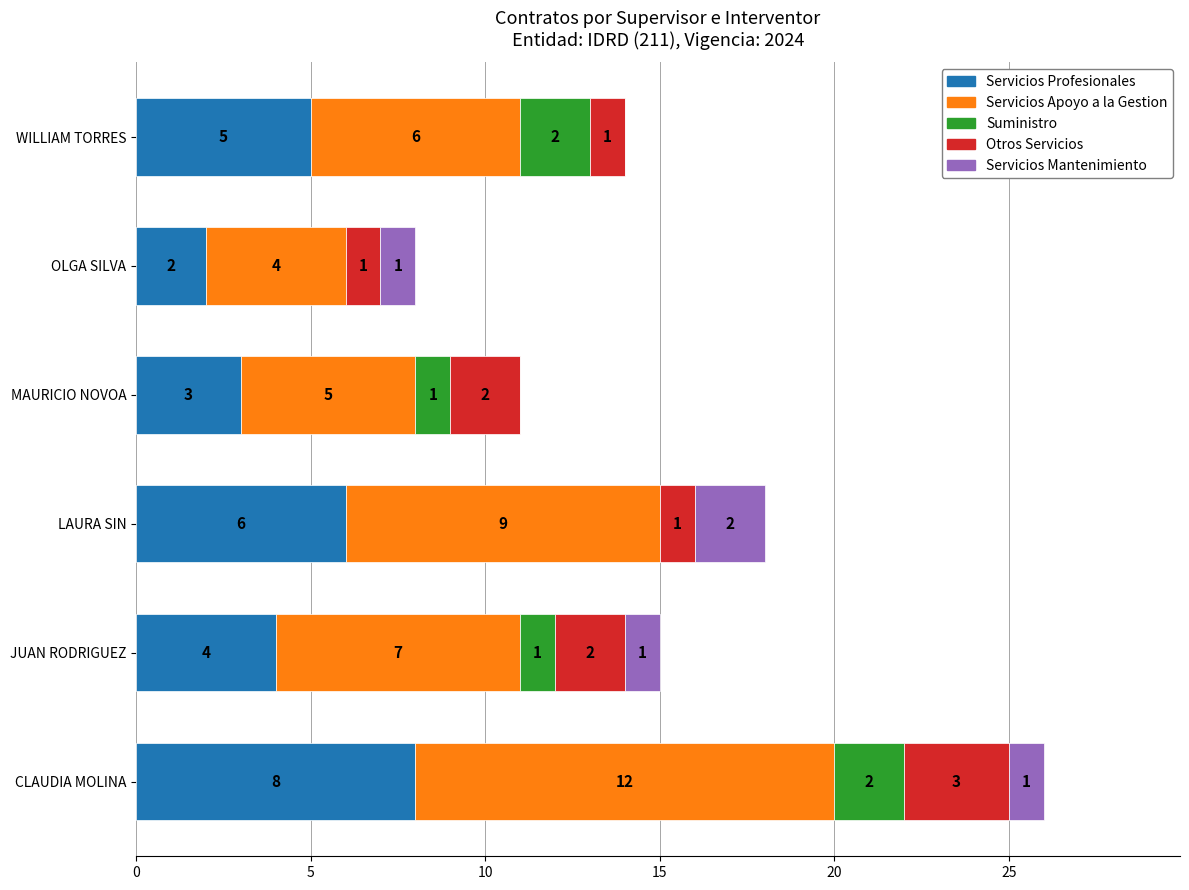

What is the total value across all series at LAURA SIN?

18